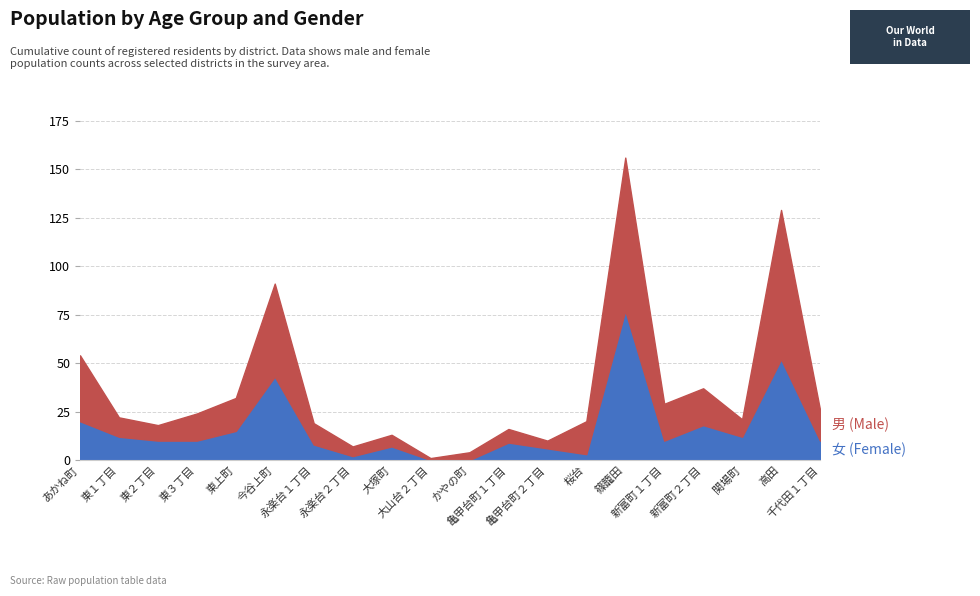

What is the label of the 1st point from the left?

あかね町